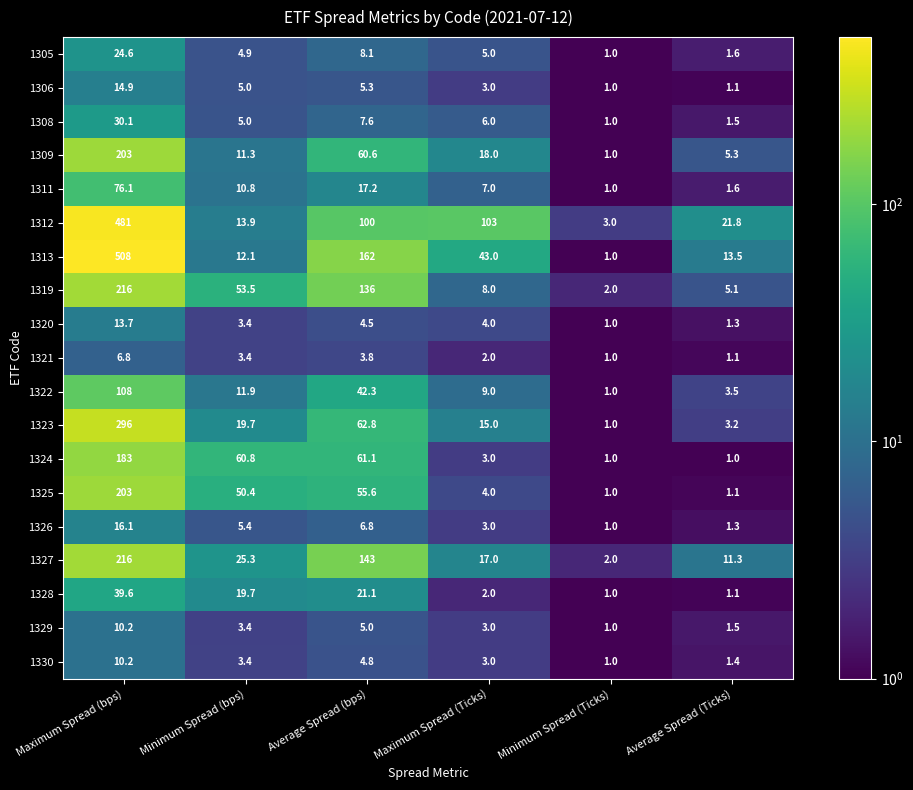

How many categories are shown in the chart?

6